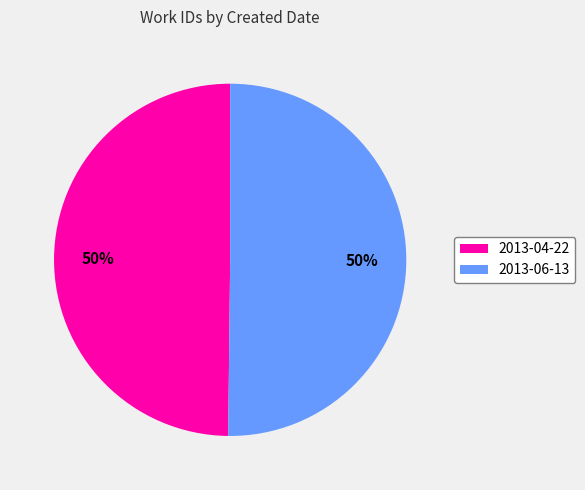

Approximately how many times larger is the value at 2013-04-22 compared to 2013-06-13?

1.0